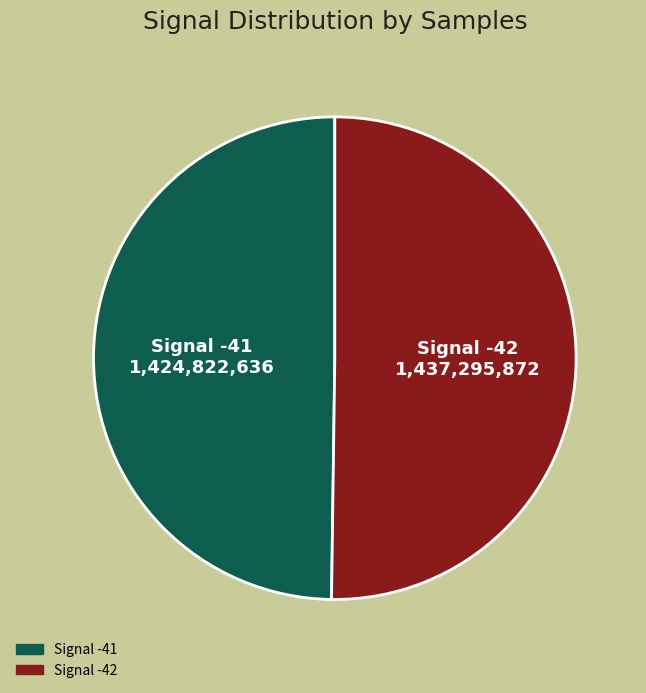

True or false: Signal -42 accounts for 50% of the total.

True